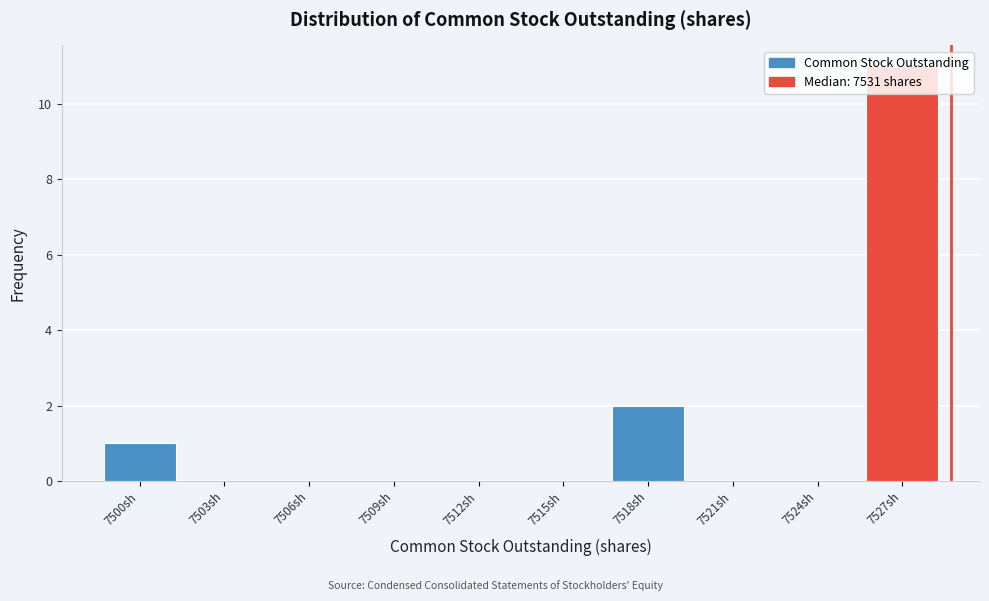

The chart shows a value of 4 at 7509sh. True or false?

False